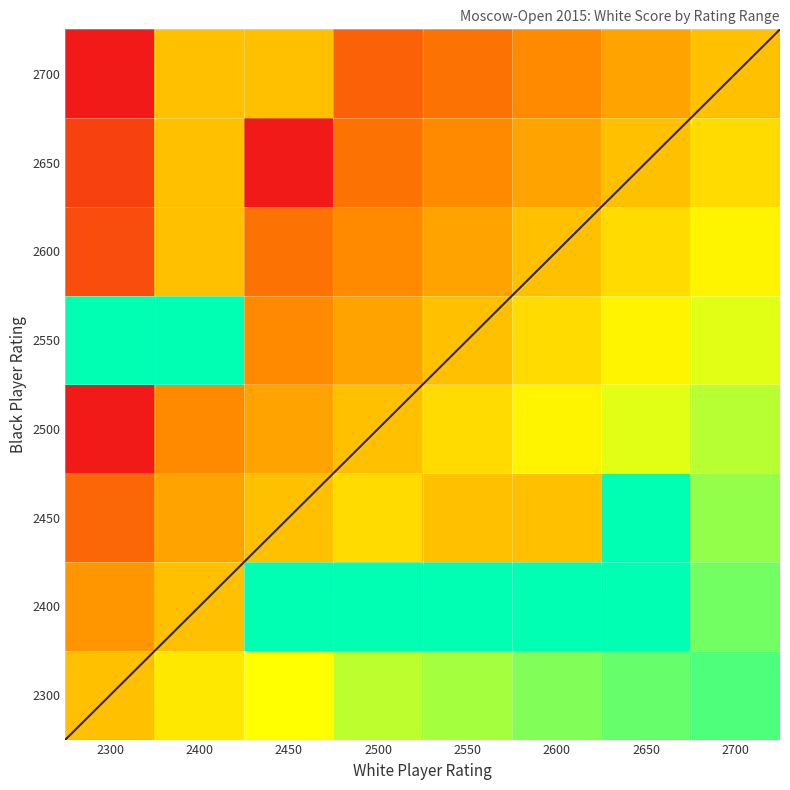

Reading right to left, what are all the values shown in this chart?

2300: 2700=0.9	2650=0.9	2600=0.8	2550=0.8	2500=0.8	2450=0.7	2400=0.6	2300=0.5
2400: 2700=0.8	2650=1.0	2600=1.0	2550=1.0	2500=1.0	2450=1.0	2400=0.5	2300=0.4
2450: 2700=0.8	2650=1.0	2600=0.5	2550=0.5	2500=0.6	2450=0.5	2400=0.4	2300=0.2
2500: 2700=0.8	2650=0.7	2600=0.6	2550=0.6	2500=0.5	2450=0.4	2400=0.4	2300=0.0
2550: 2700=0.7	2650=0.6	2600=0.6	2550=0.5	2500=0.4	2450=0.4	2400=1.0	2300=1.0
2600: 2700=0.6	2650=0.6	2600=0.5	2550=0.4	2500=0.4	2450=0.3	2400=0.5	2300=0.2
2650: 2700=0.6	2650=0.5	2600=0.4	2550=0.4	2500=0.3	2450=0.0	2400=0.5	2300=0.1
2700: 2700=0.5	2650=0.4	2600=0.4	2550=0.3	2500=0.2	2450=0.5	2400=0.5	2300=0.0